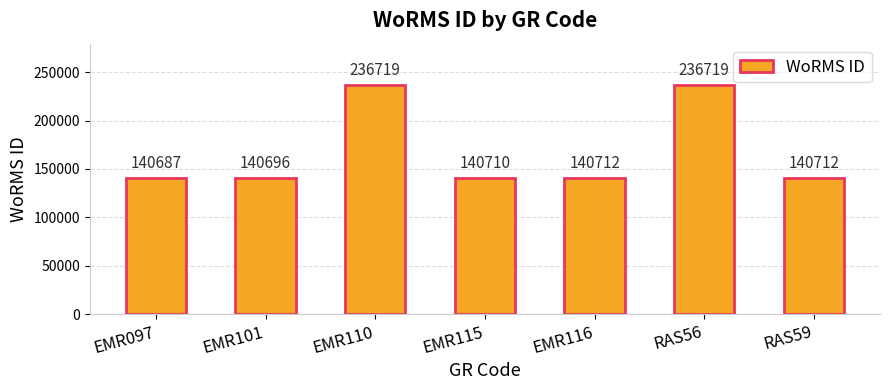

Which has a higher value, RAS59 or EMR097?

RAS59